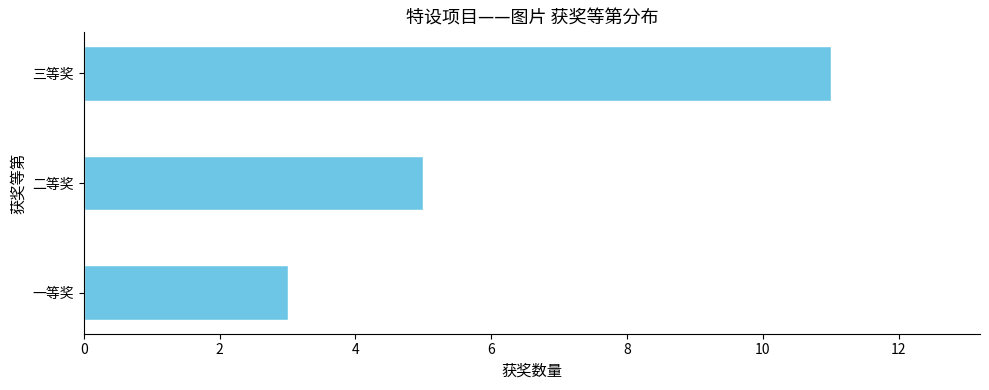

True or false: the data shows 3 at 一等奖.

True